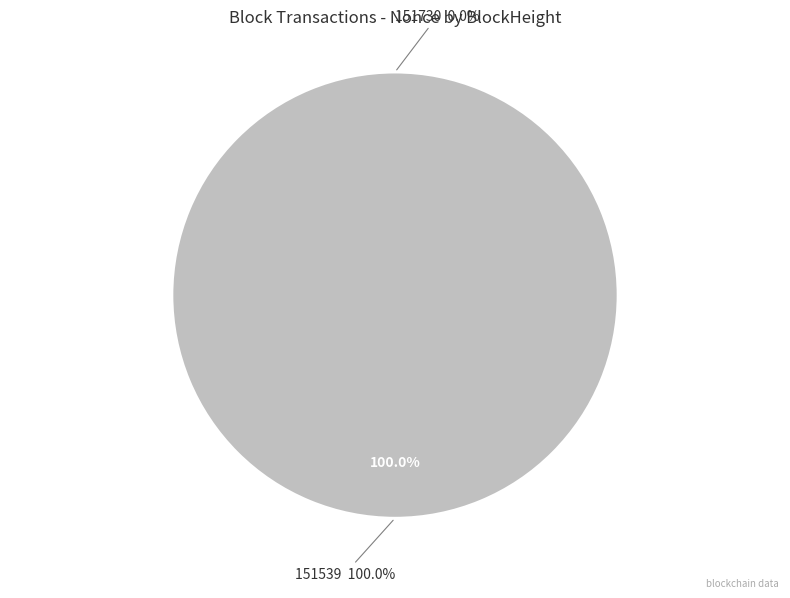

Between 151539 and 151730, which is larger?

151539